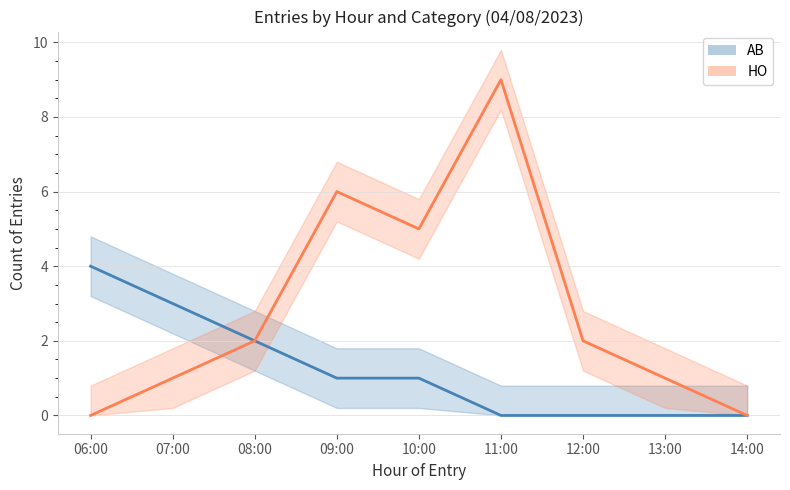

At how many categories does at least one series exceed 6?

1